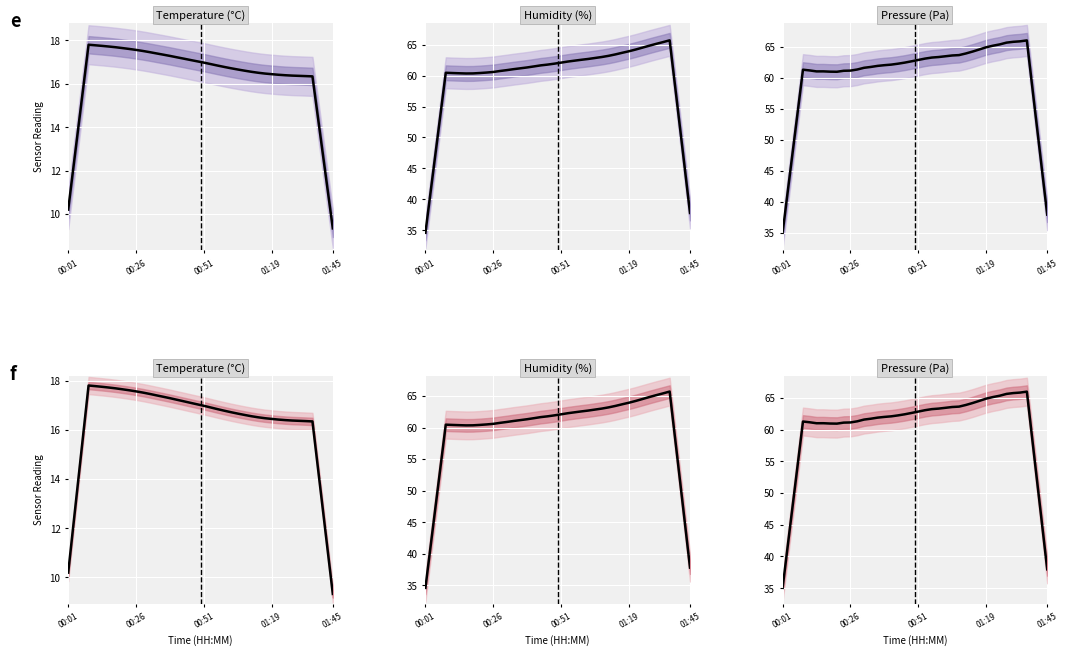

True or false: Pressure (Pa) and Temperature (°C) intersect in this chart.

False